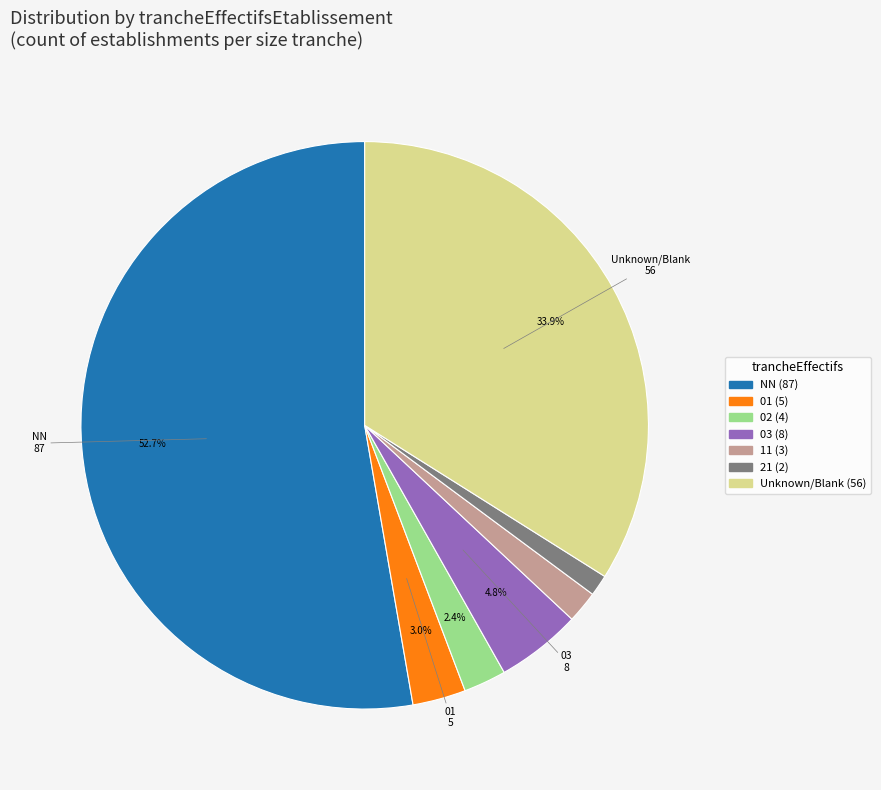

Is there a majority slice in this chart?

Yes